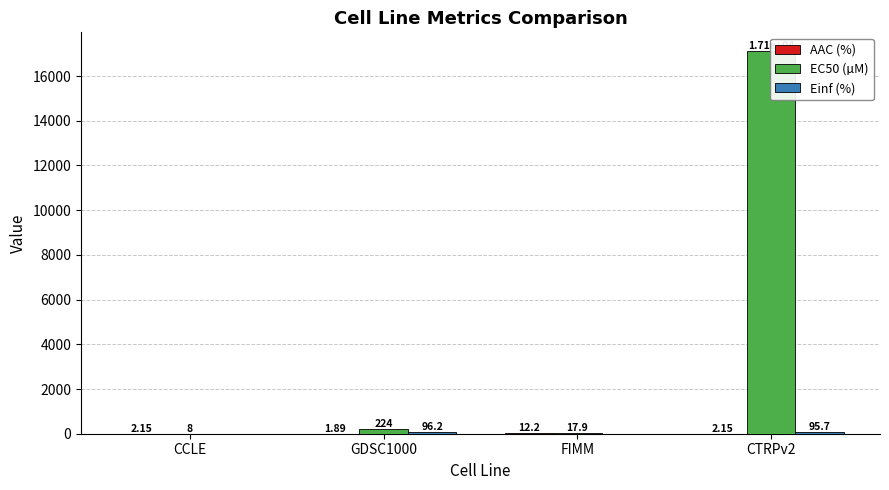

How many data points in Einf (%) are above 95?

2